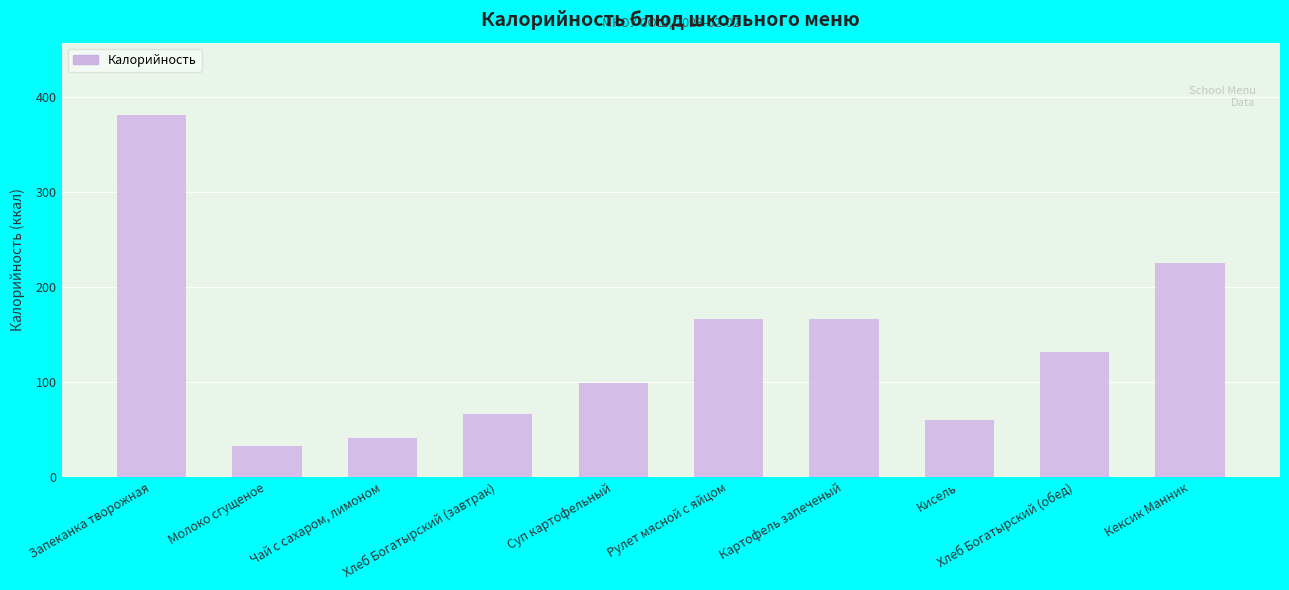

What is the average value?

137.0